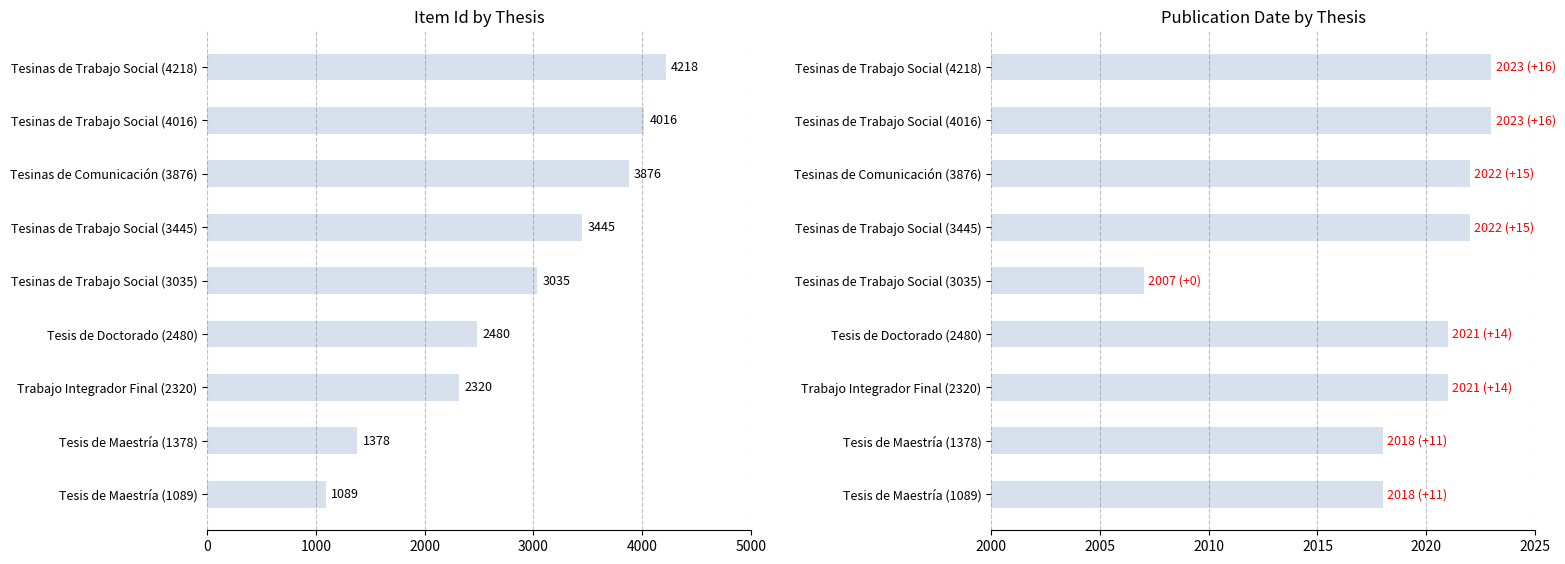

What is the difference between the highest and lowest values at Tesinas de Comunicación (3876)?

3854